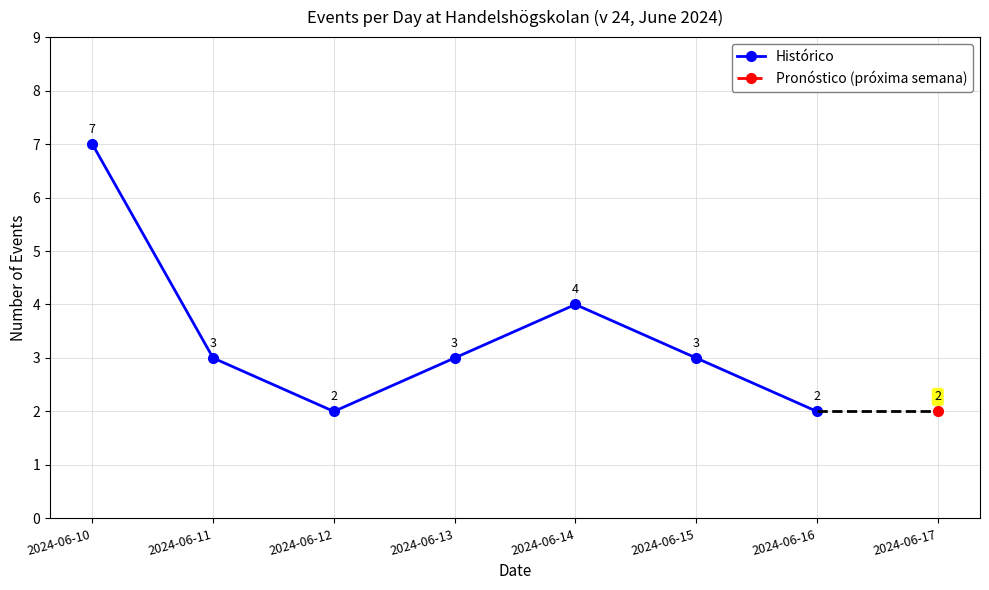

What is the value of the 1st point from the left?

7